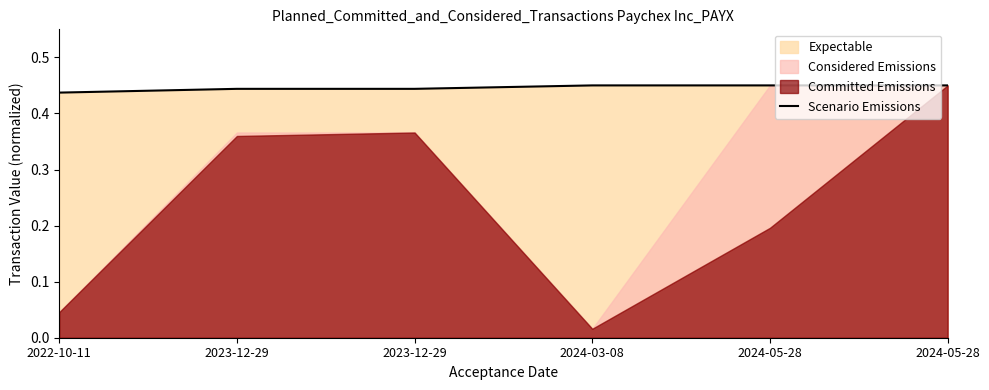

What is the value of the 5th point from the left?

0.5